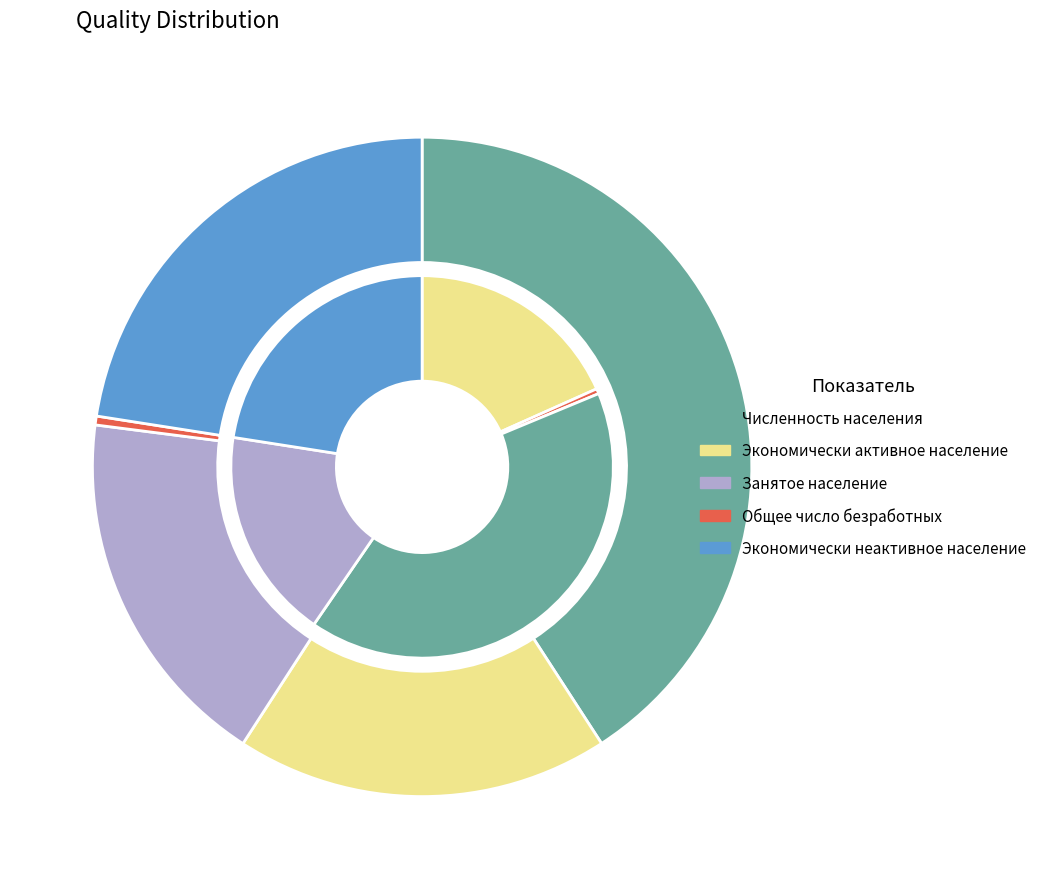

How many segments does this pie chart have?

5